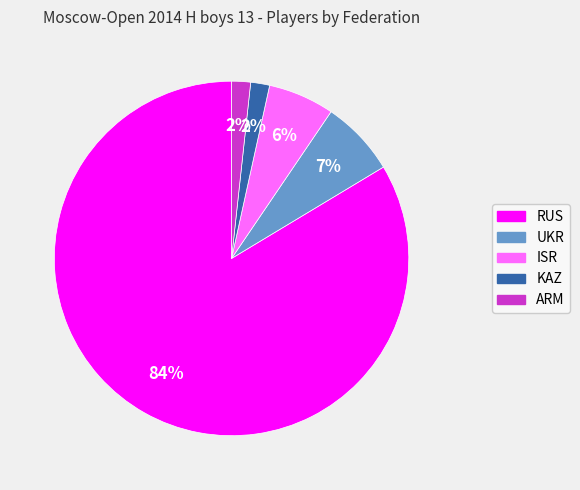

Is it true that ISR is 1% of the pie?

False